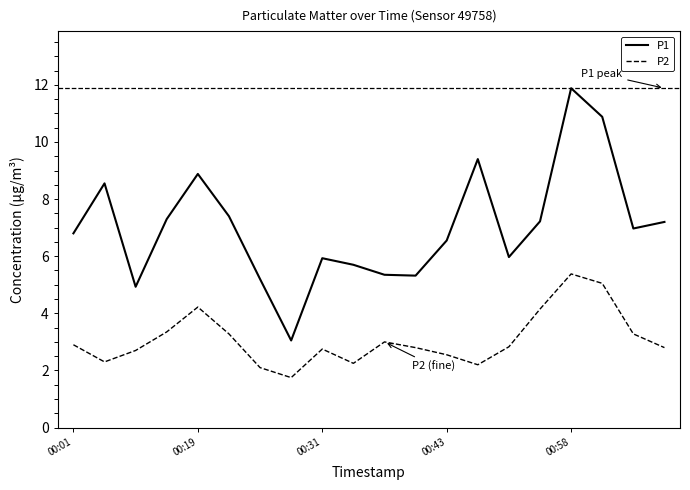

Which series has the largest range (max minus min)?

P1